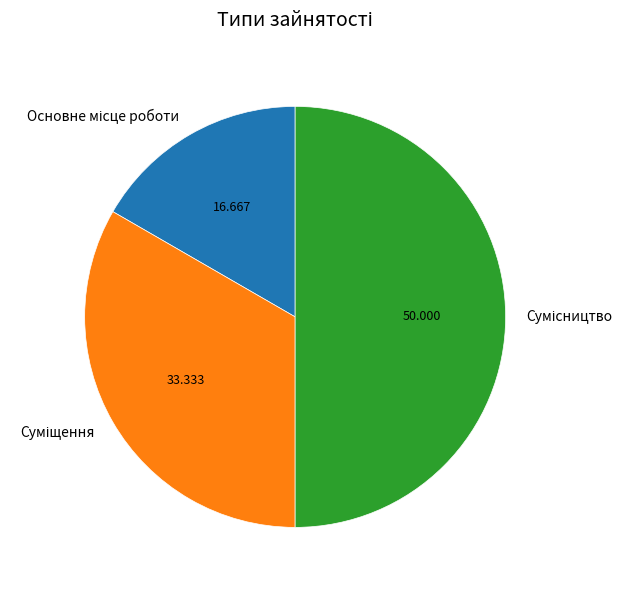

Which slice is the smallest?

Основне місце роботи